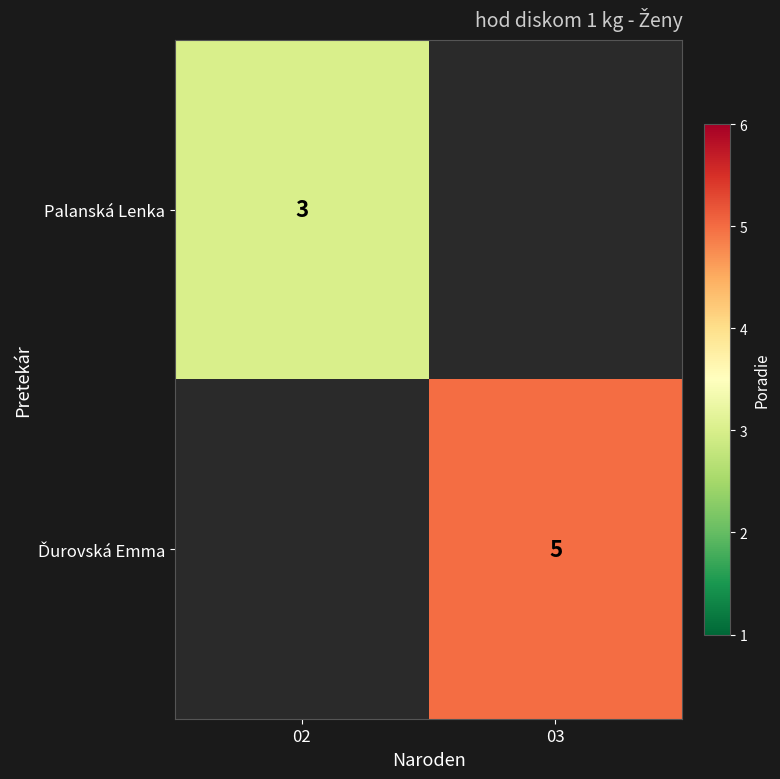

Between 02 and 03, which is larger?

03